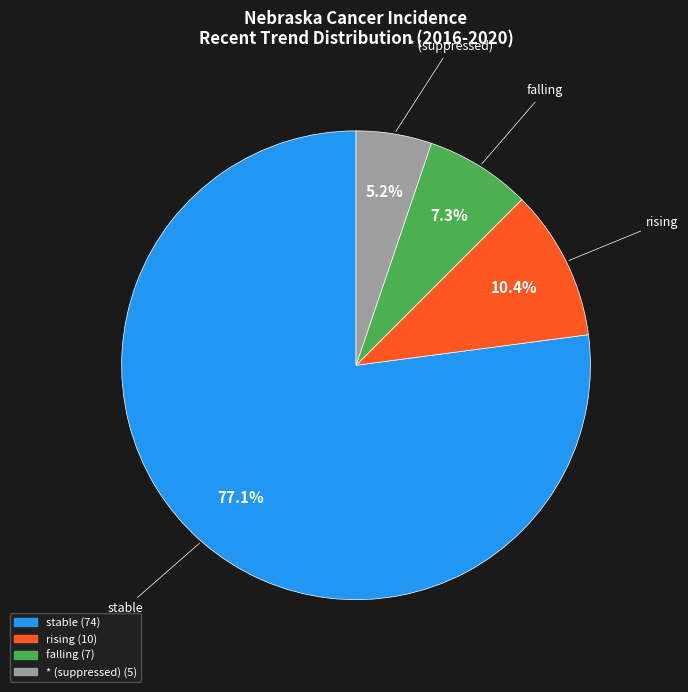

What is the total percentage of rising and falling?

17.7%